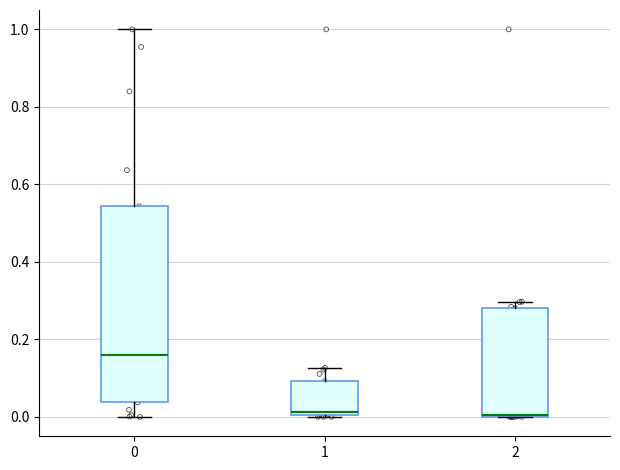

Reading left to right, read every box against the y-axis: the position of its median line, the range the box covers, and the ends of its whiskers. The values are not printed on the chart, so give them approximately, as read against the axis.

0: median 0.16, box 0.04 to 0.54, whiskers 0.00 to 1.00
1: median 0.02, box 0.00 to 0.10, whiskers 0.00 to 0.12
2: median 0.00 (drawn on the box's lower edge), box 0.00 to 0.28, whiskers 0.00 to 0.30